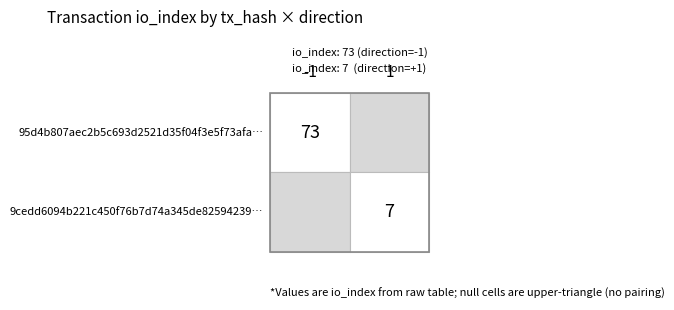

True or false: 95d4b807aec2b5c693d2521d35f04f3e5f73afa has a value of -2 at direction.

False